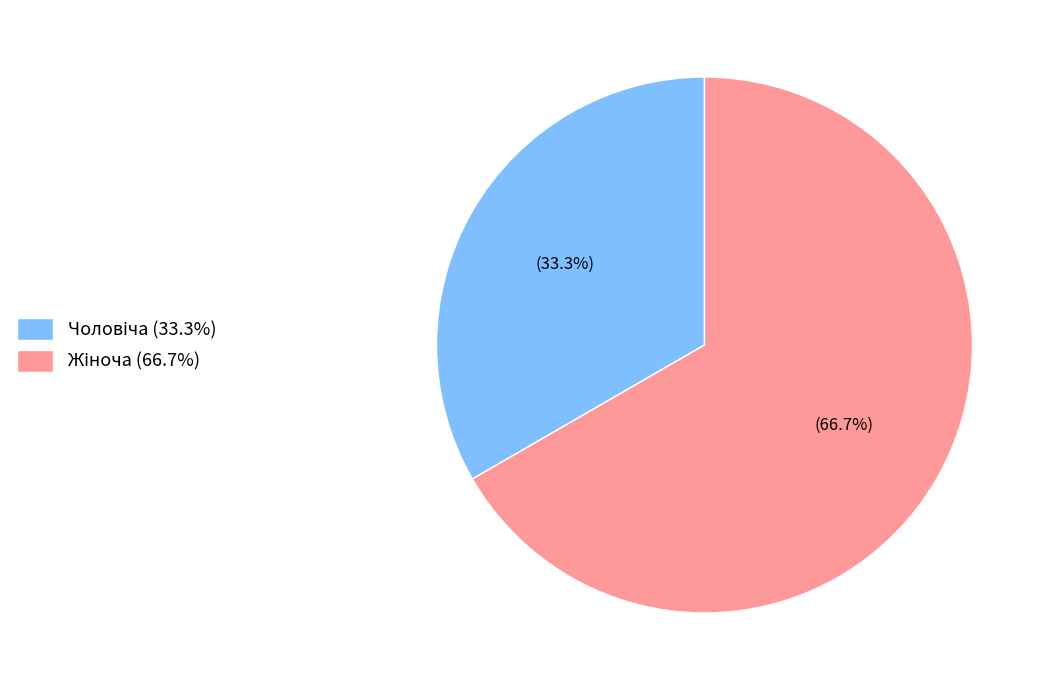

Is there a majority slice in this chart?

Yes